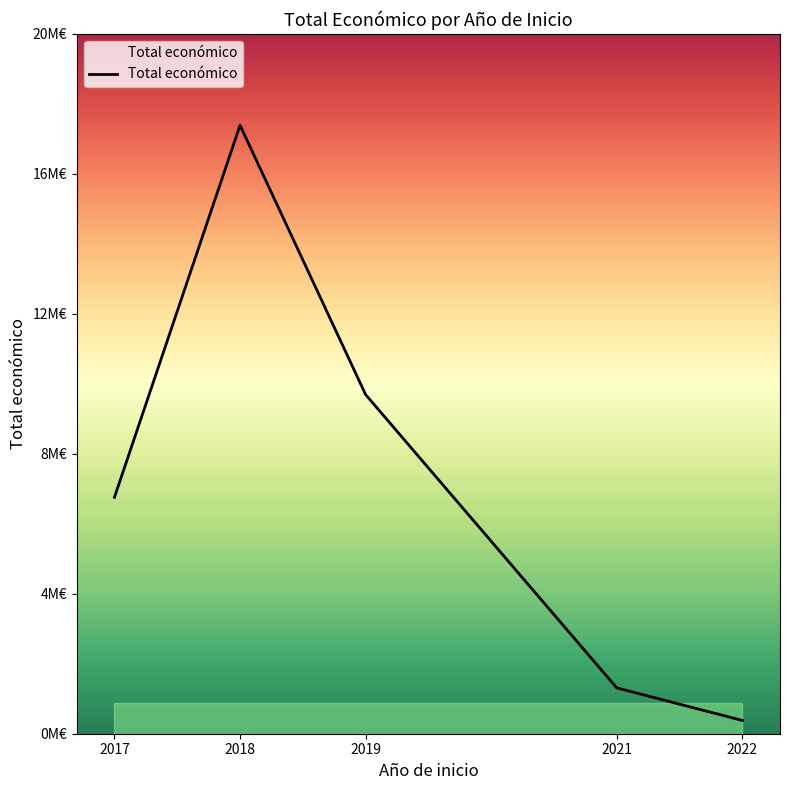

Rank the categories by value from lowest to highest.

2022, 2021, 2017, 2019, 2018